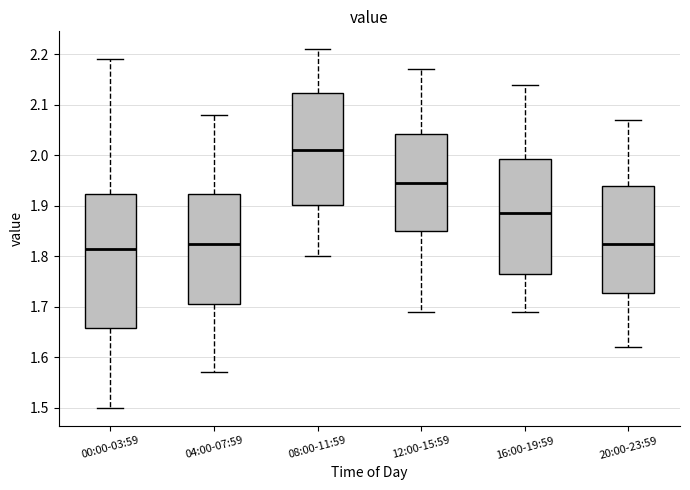

Which box's median line is the highest?

08:00-11:59